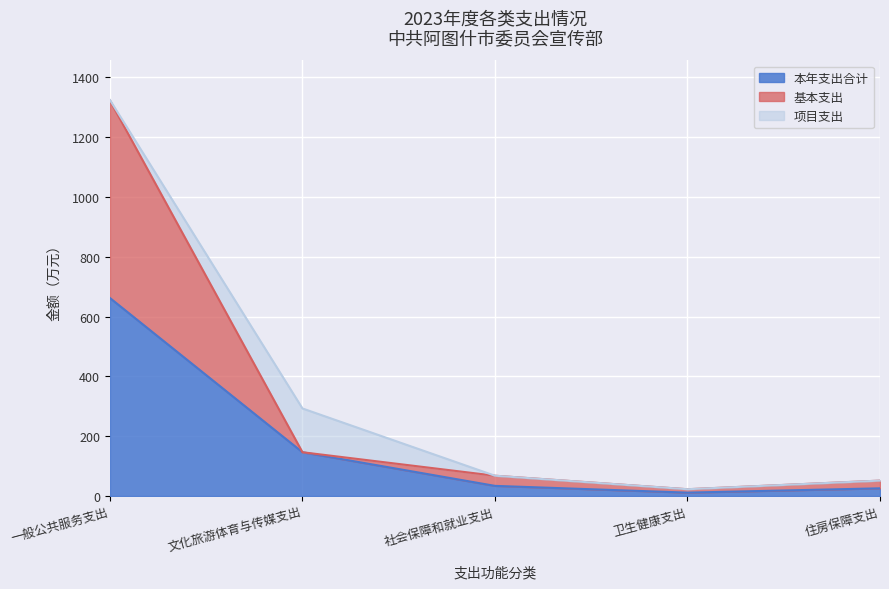

True or false: 基本支出 has more than 2 points higher than both neighbors.

False